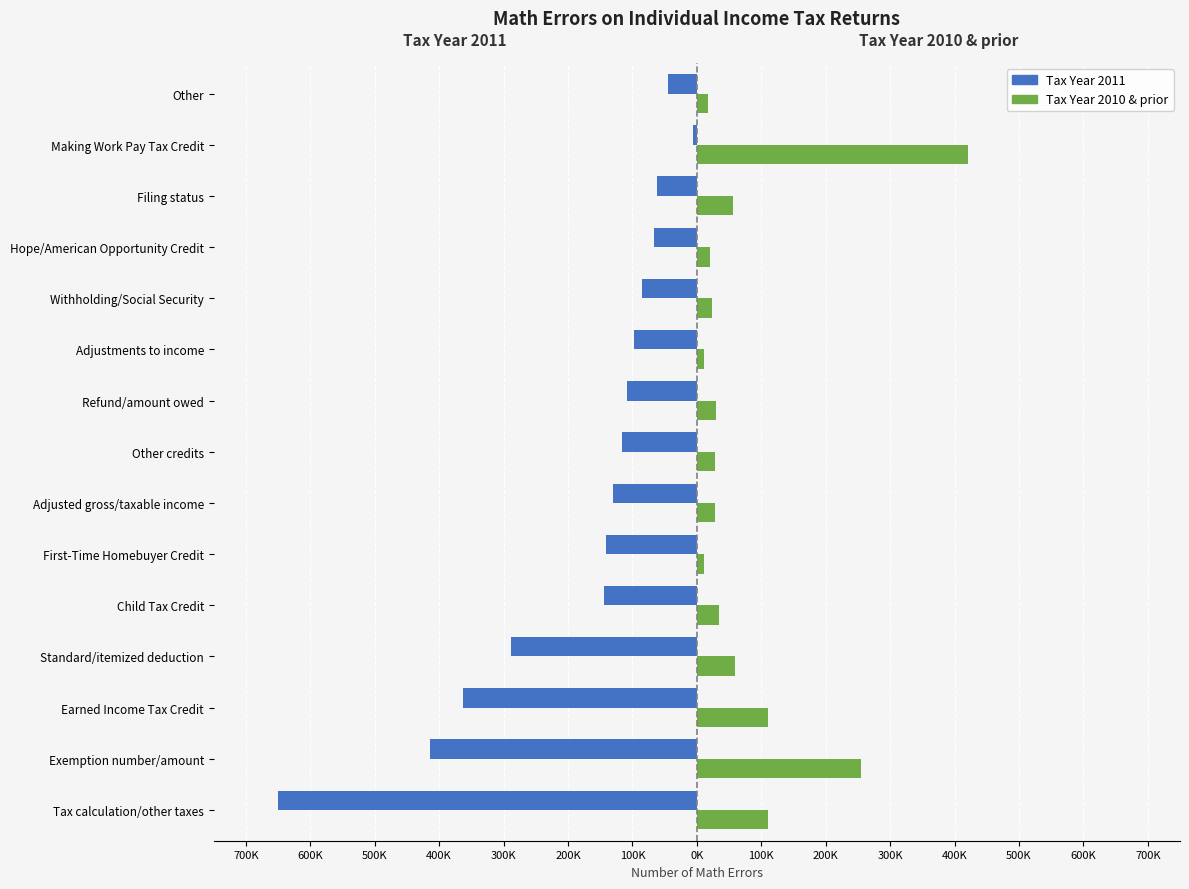

What are all the series names shown in the legend?

Tax Year 2011, Tax Year 2010 & prior